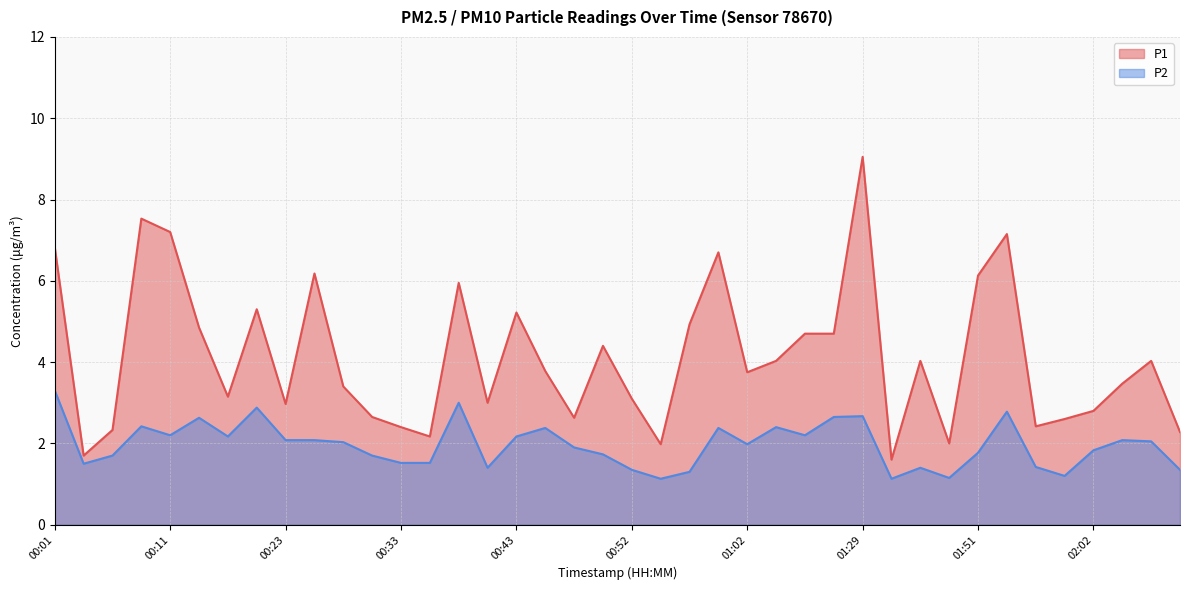

Which series has the largest total across all categories?

P1